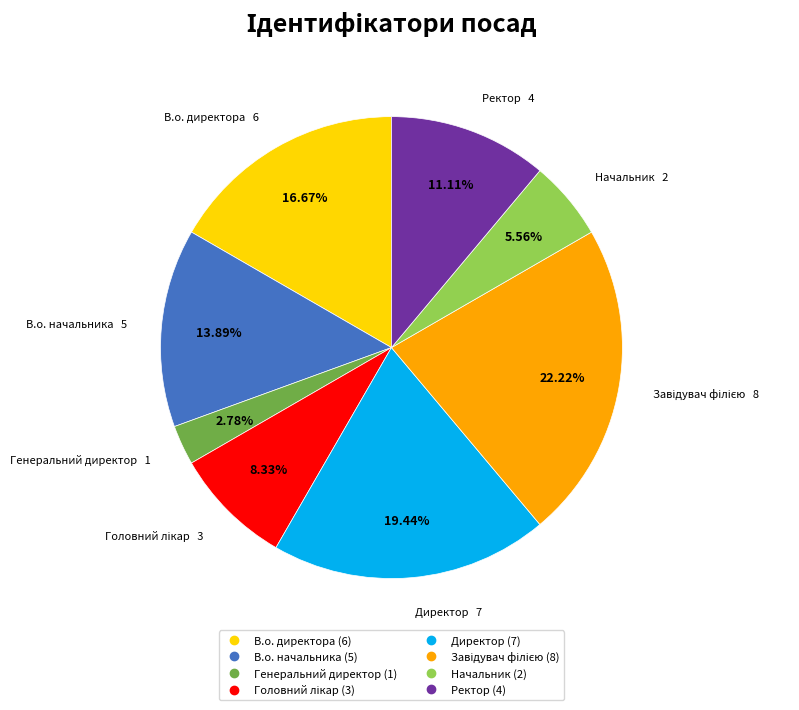

Which has a higher value, В.о. начальника or Директор?

Директор